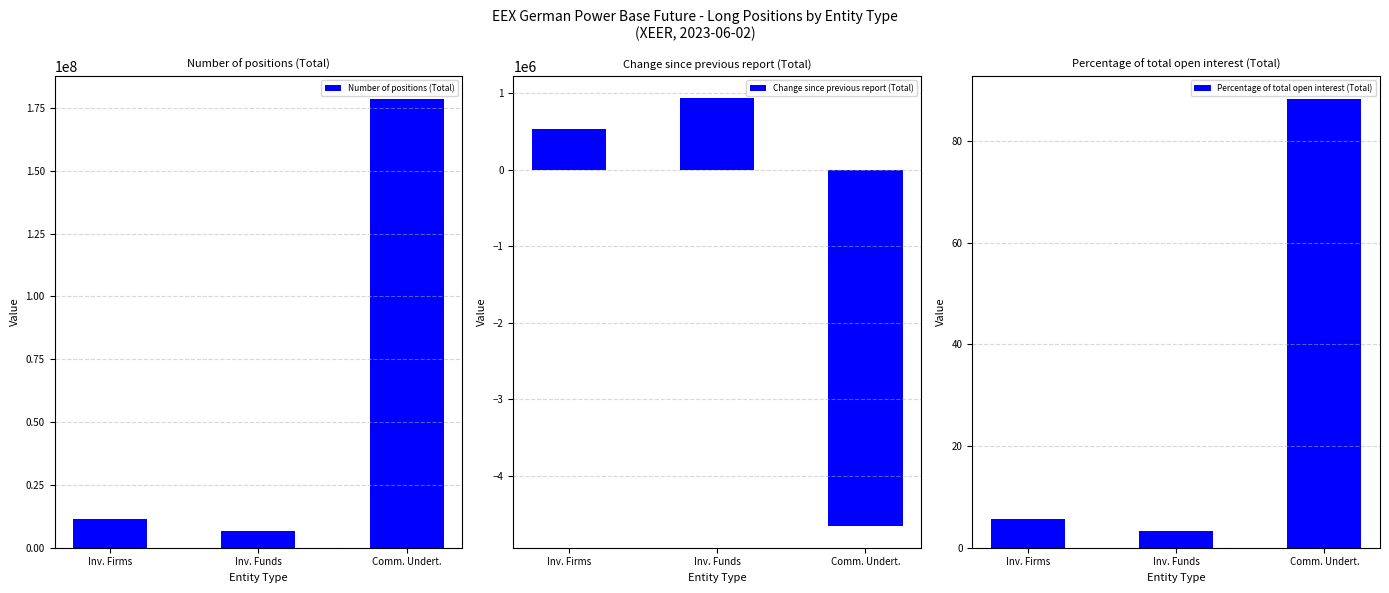

Where is Change since previous report (Total) nearest to the value -1859739?

Inv. Firms